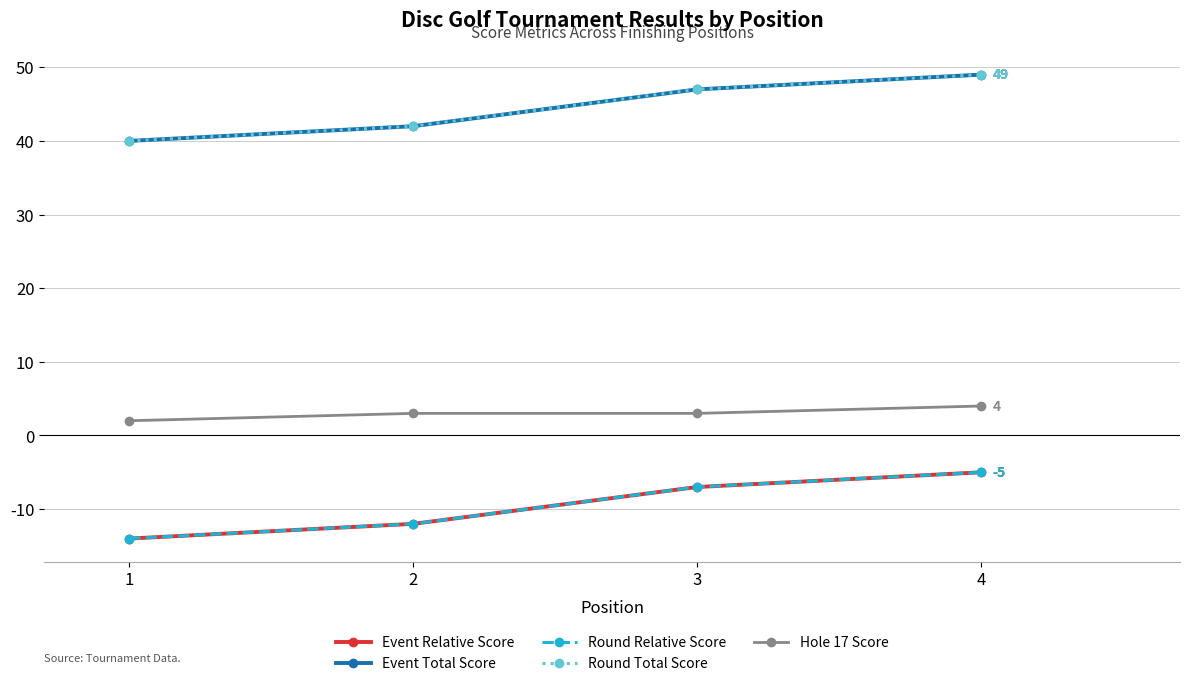

Read the Hole 17 Score value at 3.

3